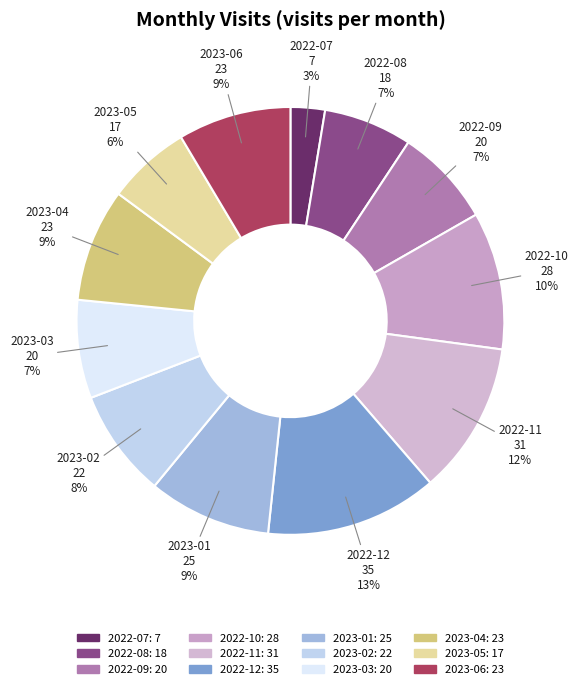

The 2022-11 slice represents 12% of the pie. True or false?

True